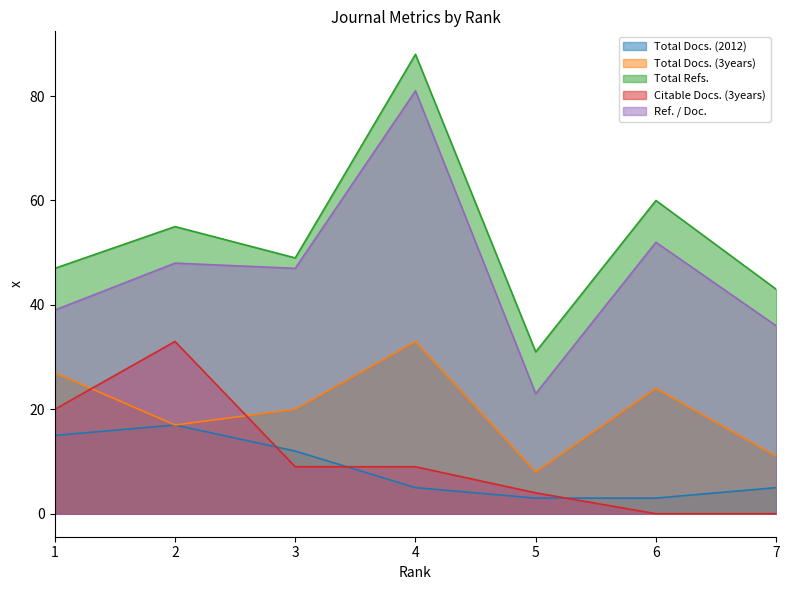

True or false: Total Docs. (3years) has more than 2 interior local peaks.

False